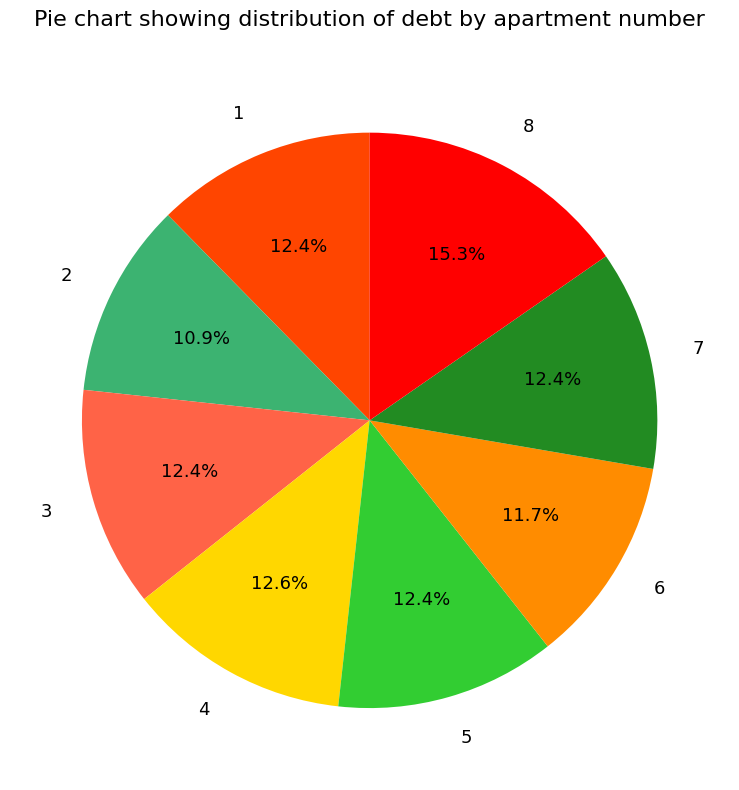

The 6 slice represents 12% of the pie. True or false?

True